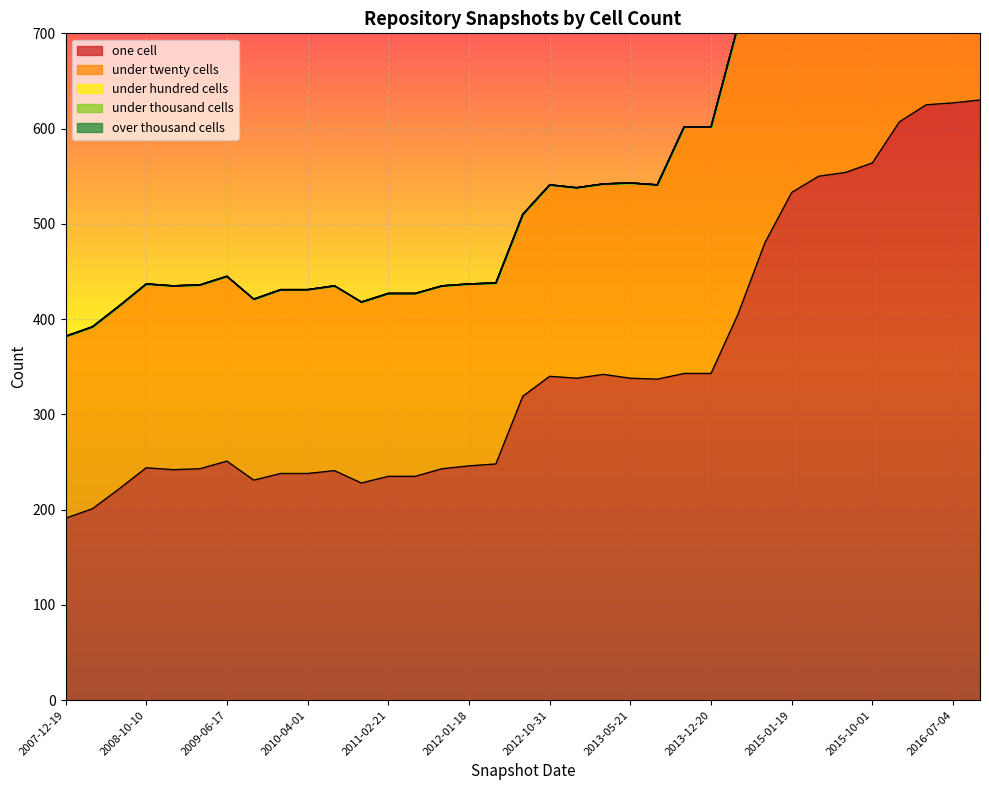

What is the minimum value for one cell?

191